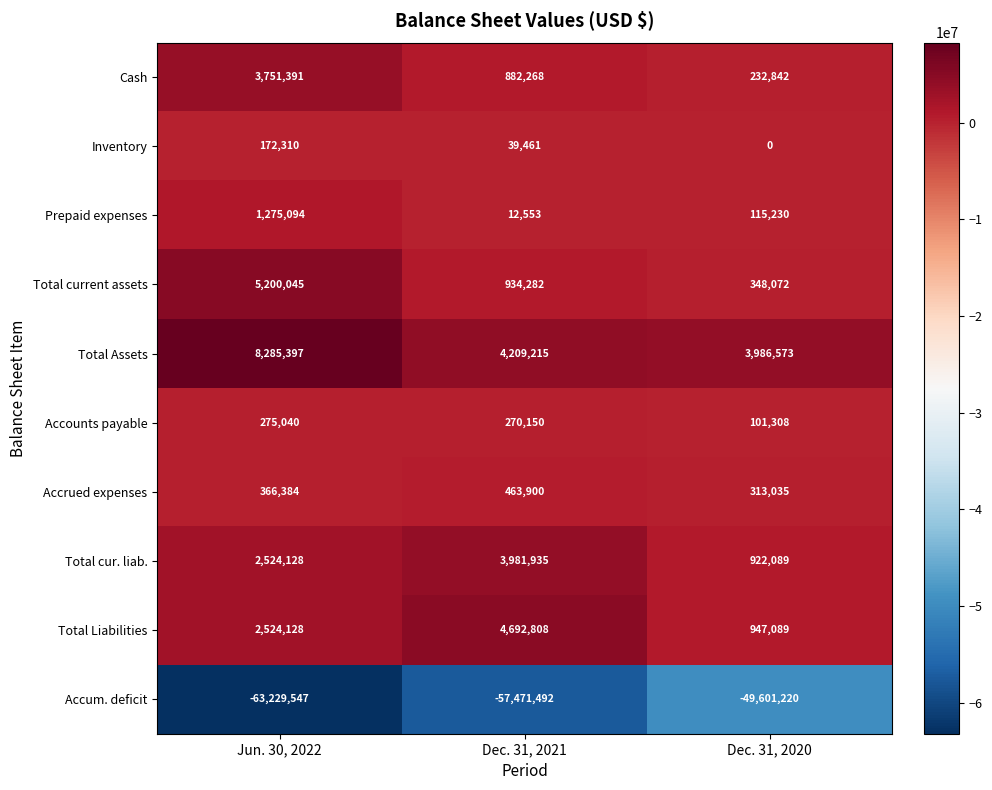

Where does the Accum. deficit series first go above -57471492?

Dec. 31, 2020